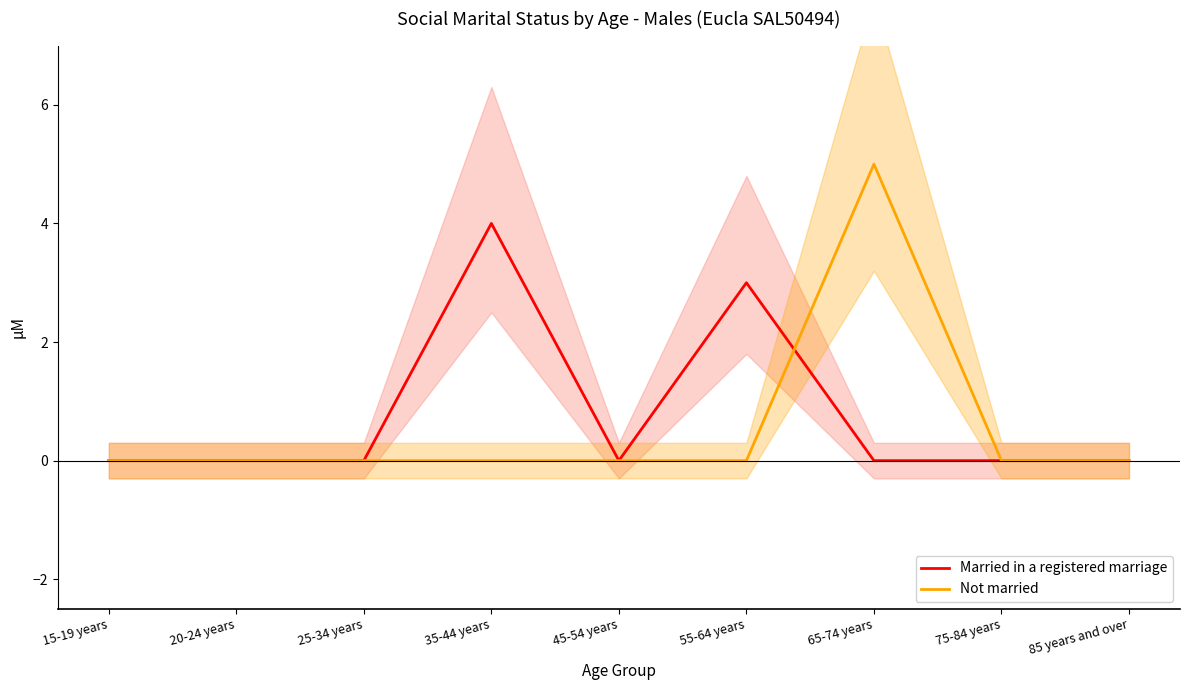

Rank the categories by Married in a registered marriage value from highest to lowest.

35-44 years, 55-64 years, 15-19 years, 20-24 years, 25-34 years, 45-54 years, 65-74 years, 75-84 years, 85 years and over